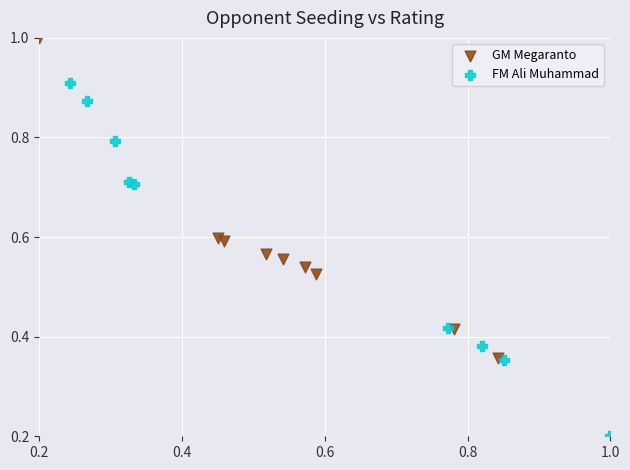

Which series contains the highest Y value?

GM Megaranto